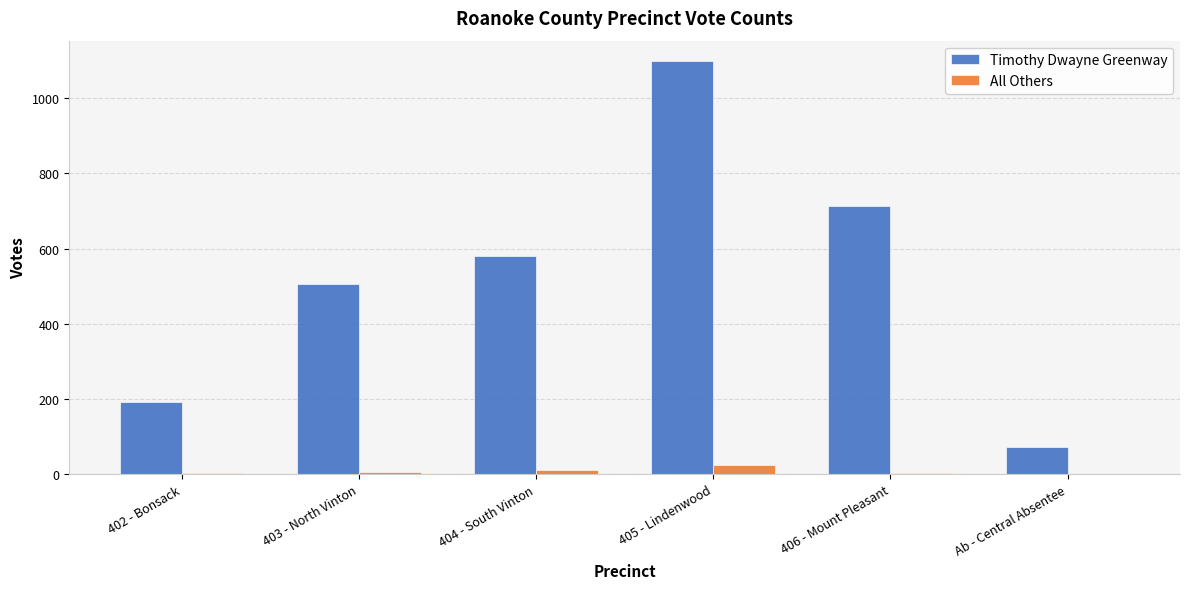

Is the value of Timothy Dwayne Greenway at 402 - Bonsack greater than the value of All Others at 405 - Lindenwood?

Yes